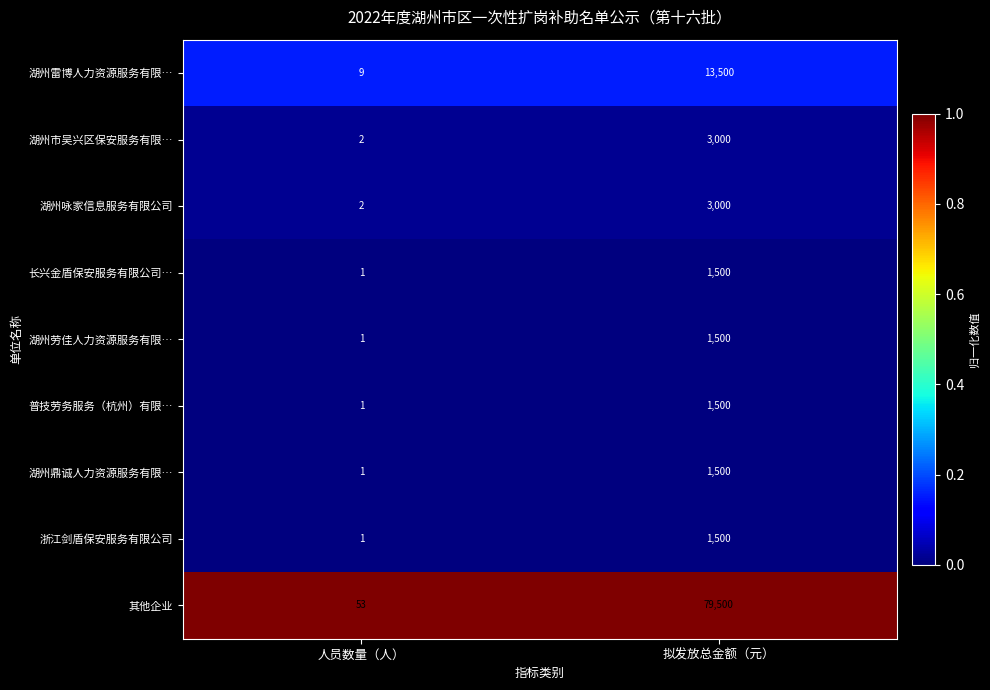

Reading left to right, transcribe all the data shown in this chart.

湖州雷博人力资源服务有限…: 人员数量（人）=9	拟发放总金额（元）=13500
湖州市吴兴区保安服务有限…: 人员数量（人）=2	拟发放总金额（元）=3000
湖州咏家信息服务有限公司: 人员数量（人）=2	拟发放总金额（元）=3000
长兴金盾保安服务有限公司…: 人员数量（人）=1	拟发放总金额（元）=1500
湖州劳佳人力资源服务有限…: 人员数量（人）=1	拟发放总金额（元）=1500
普技劳务服务（杭州）有限…: 人员数量（人）=1	拟发放总金额（元）=1500
湖州鼎诚人力资源服务有限…: 人员数量（人）=1	拟发放总金额（元）=1500
浙江剑盾保安服务有限公司: 人员数量（人）=1	拟发放总金额（元）=1500
其他企业: 人员数量（人）=53	拟发放总金额（元）=79500